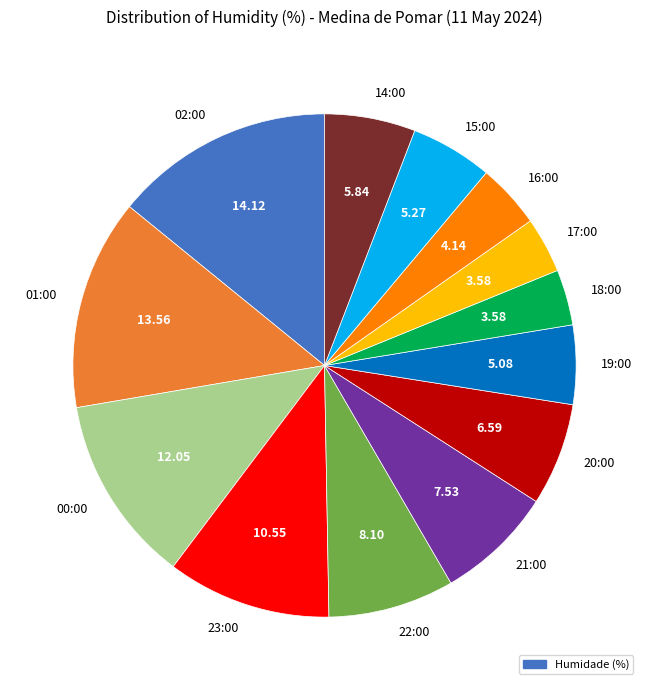

Between 22:00 and 01:00, which is larger?

01:00